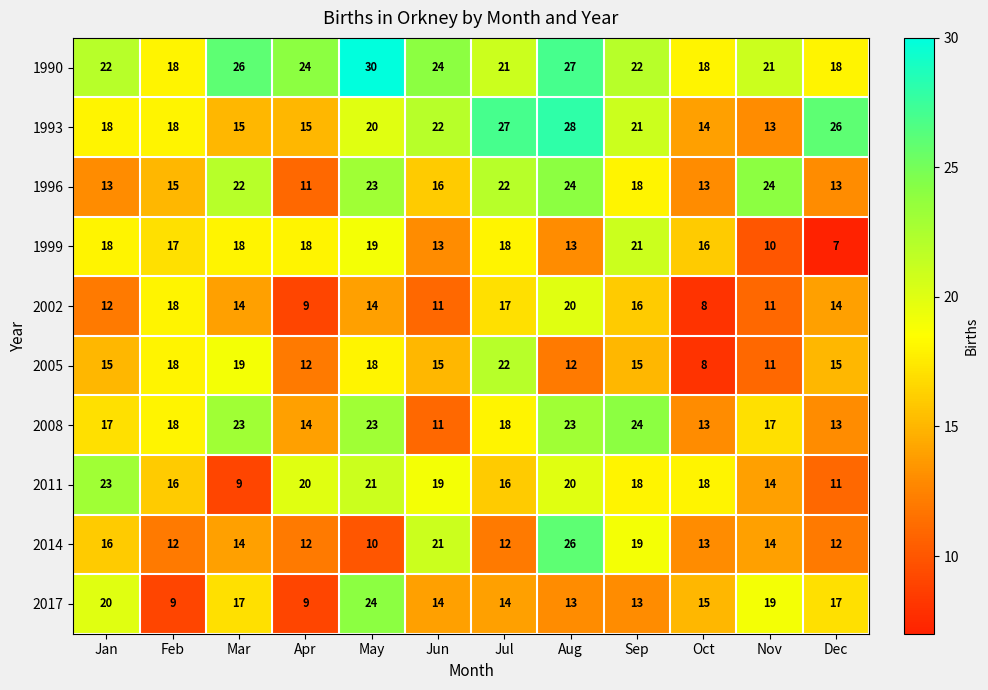

What is the average value of the 2011 series?

17